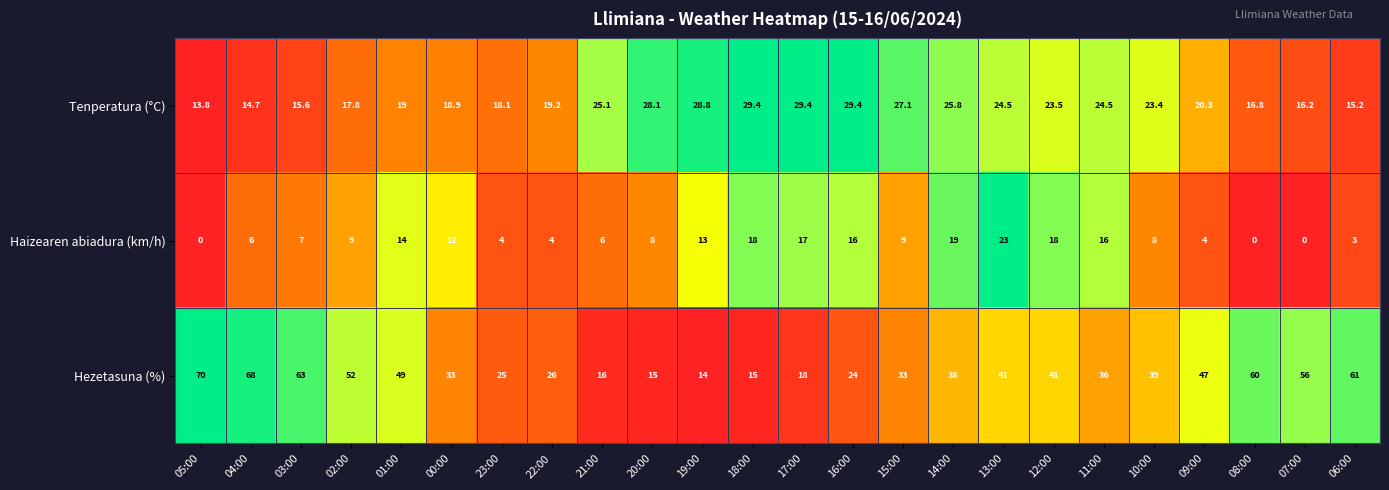

Rank the series by their maximum value, from lowest to highest.

Haizearen abiadura (km/h), Tenperatura (°C), Hezetasuna (%)